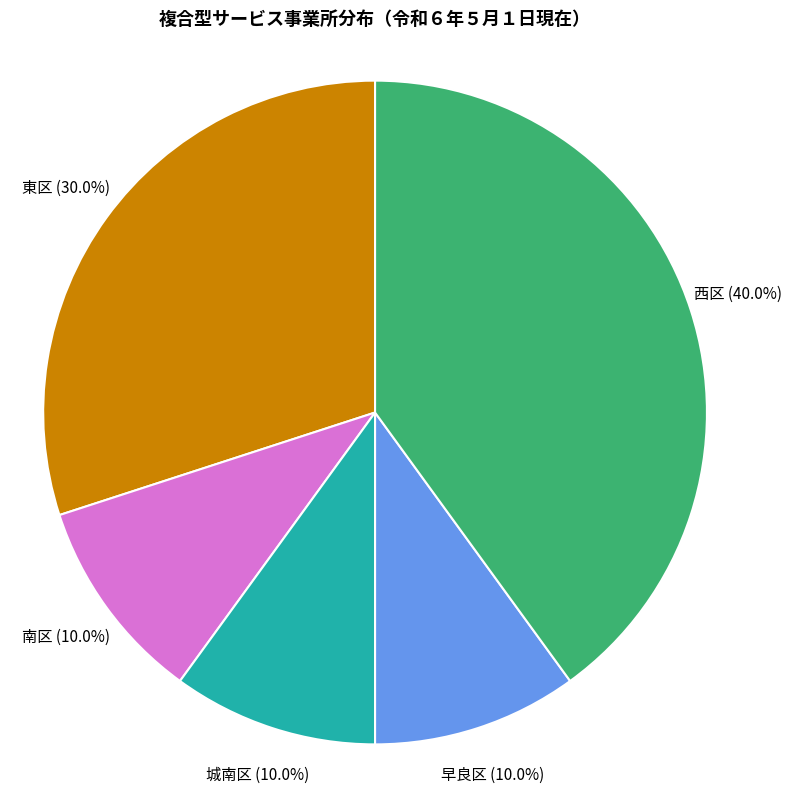

Does any single category account for the majority?

No